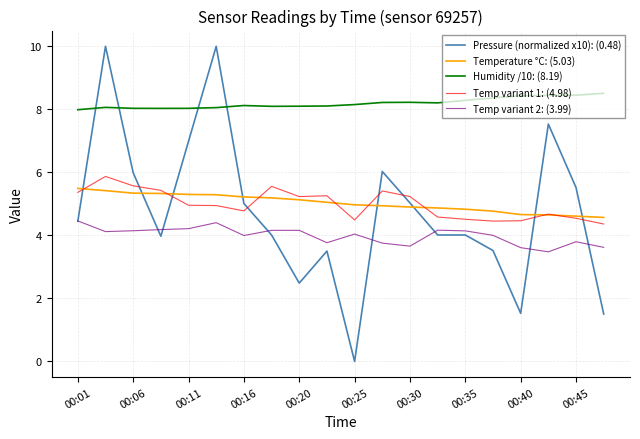

What is the difference between the second highest and second lowest values in the Temp variant 1: (4.98) series?

1.1